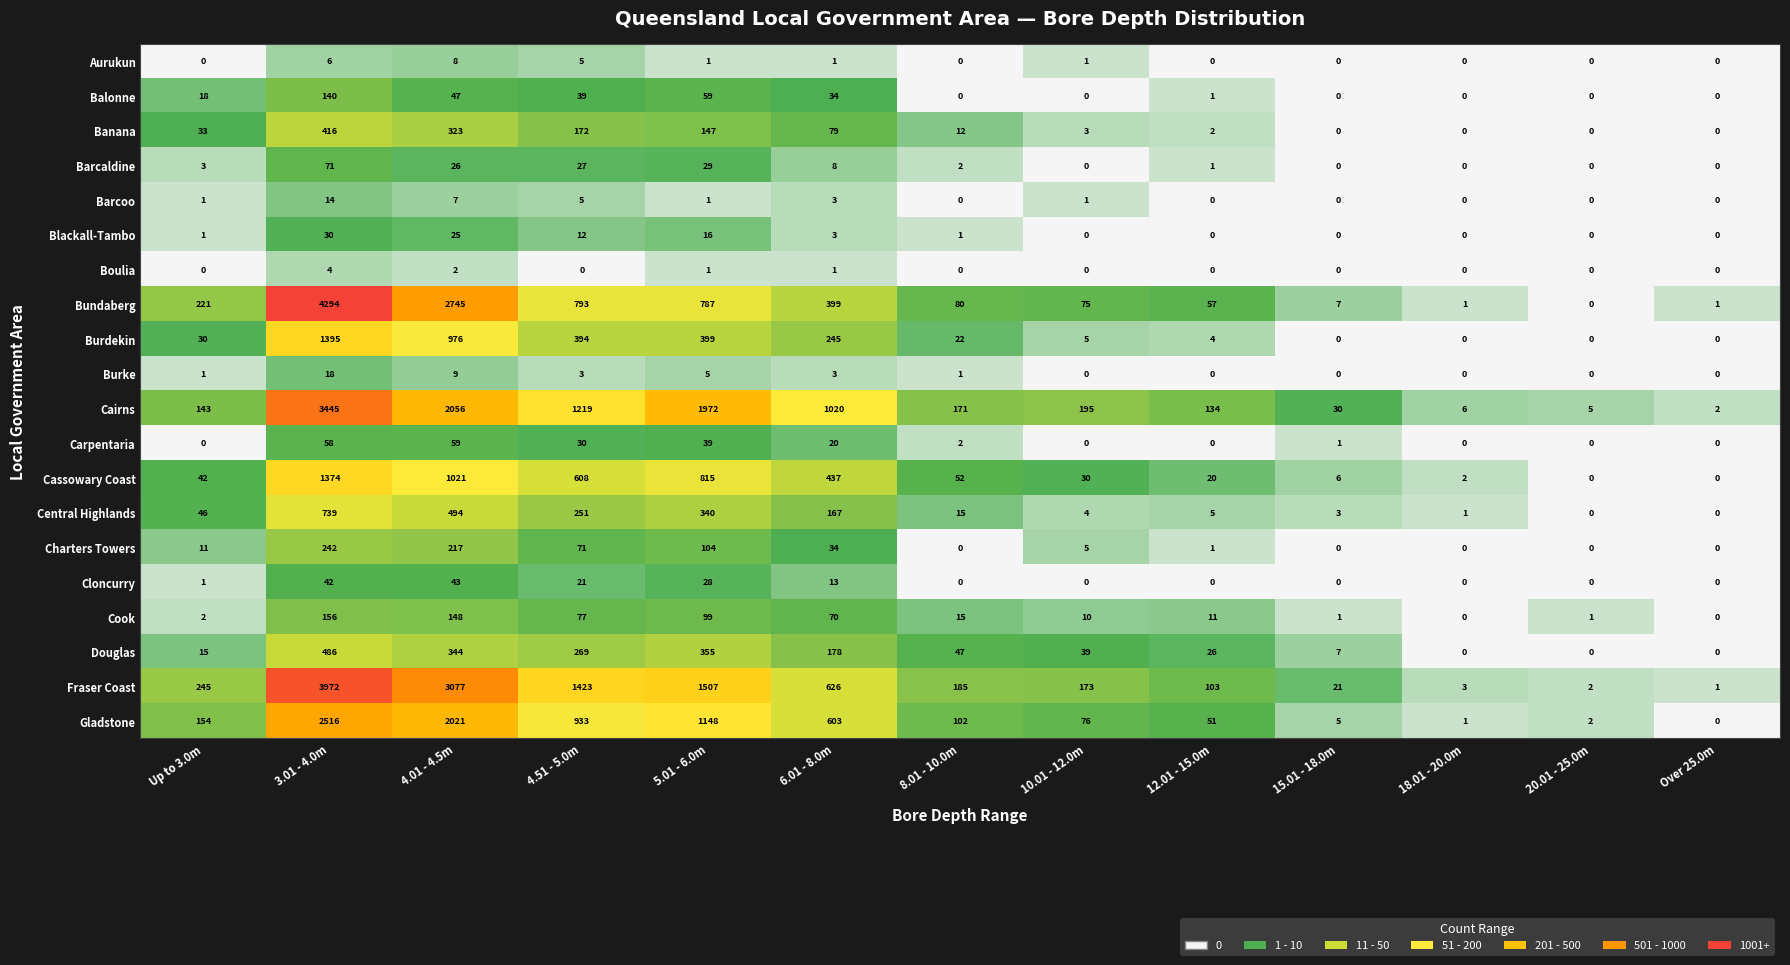

What is the total value across all series at 5.01 - 6.0m?

7852